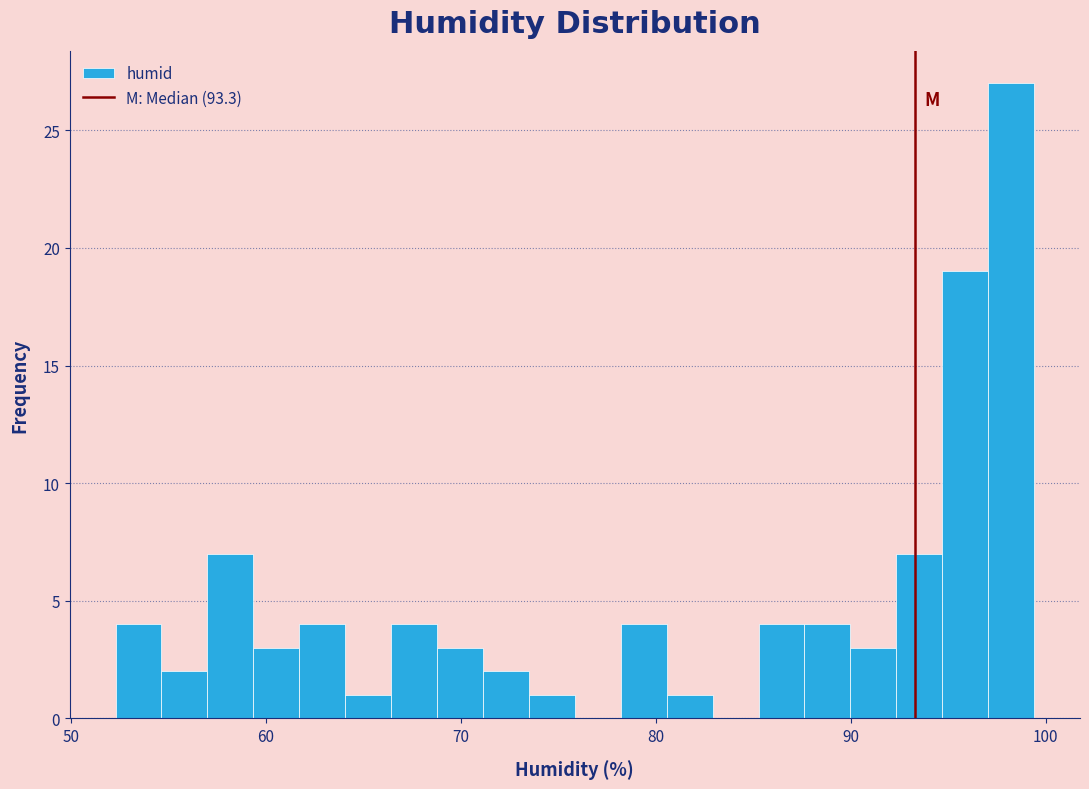

Read against the x-axis, roughly where is the centre of the tallest bar?

98